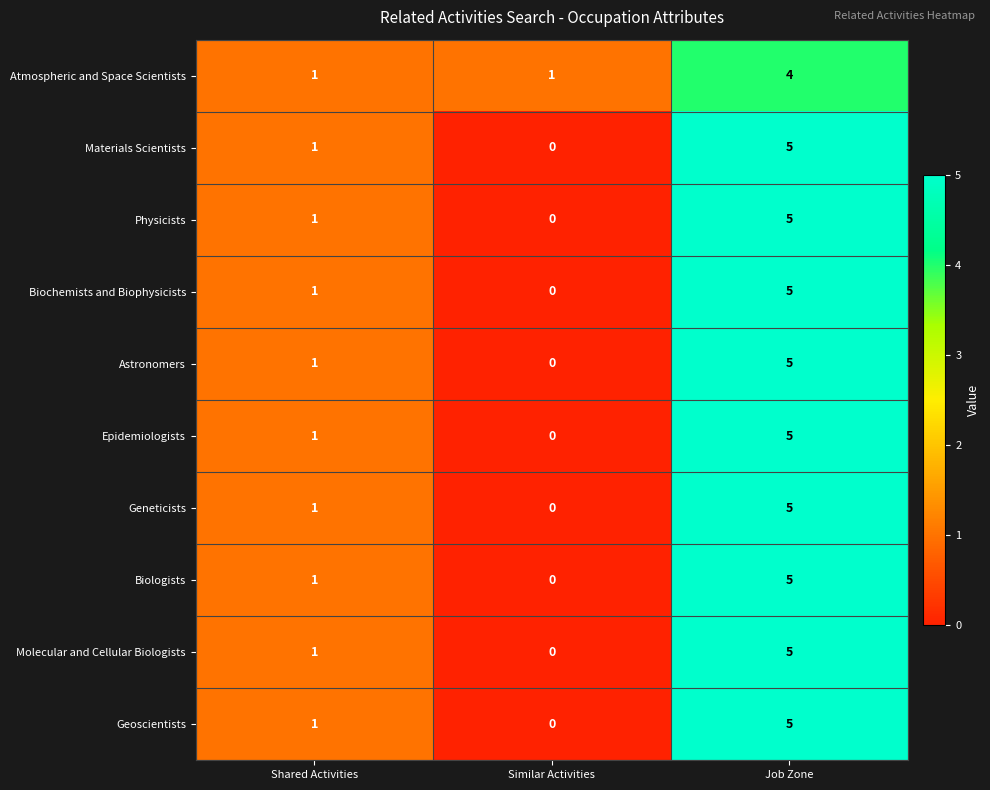

What is the approximate value of Molecular and Cellular Biologists at Job Zone?

5